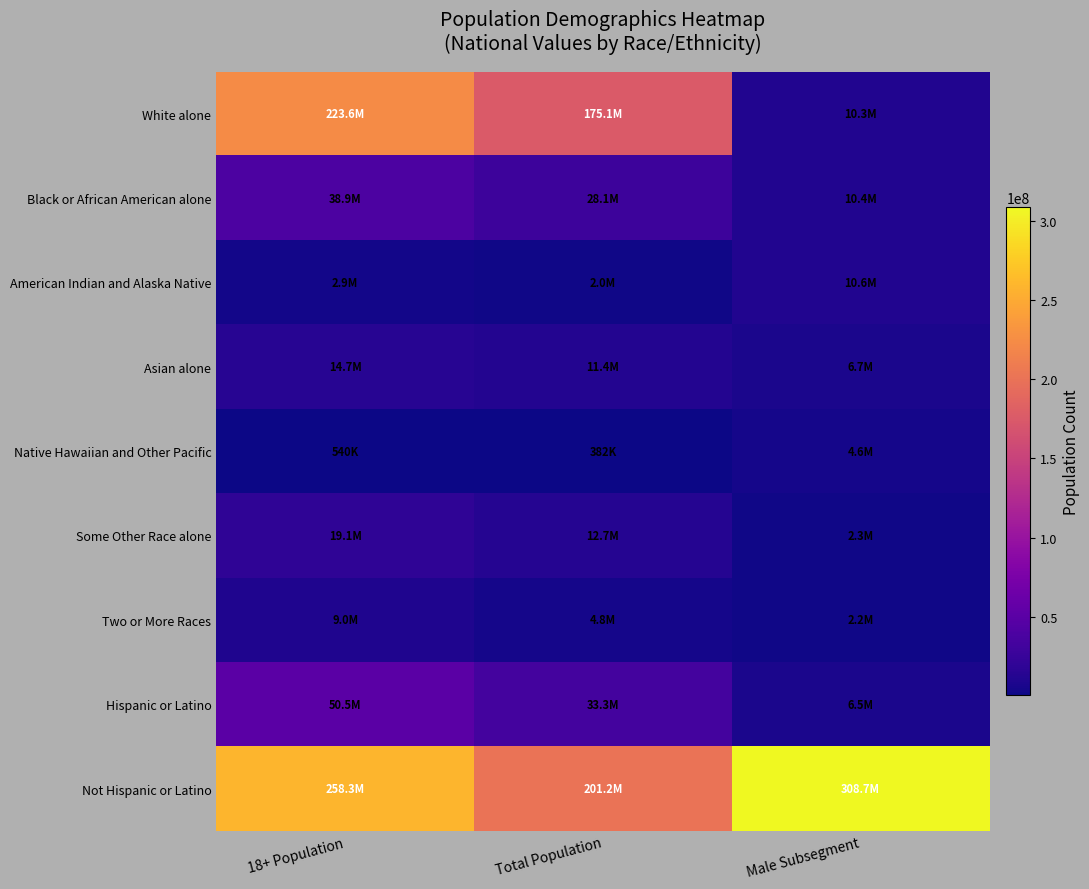

Which label corresponds to the largest value in the chart?

Male Subsegment